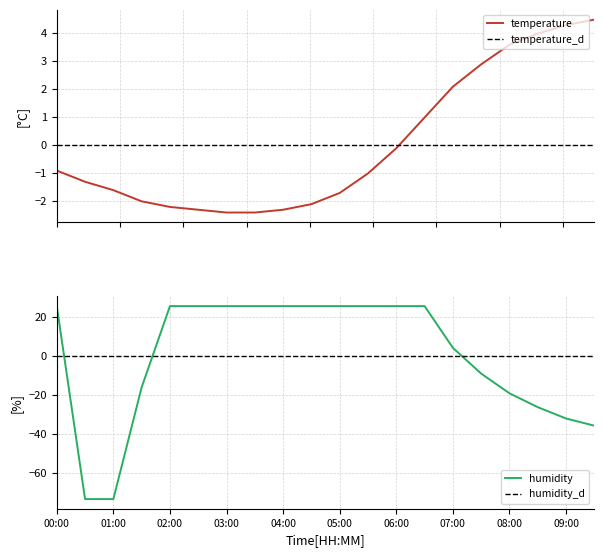

At how many categories does at least one series exceed -70?

20